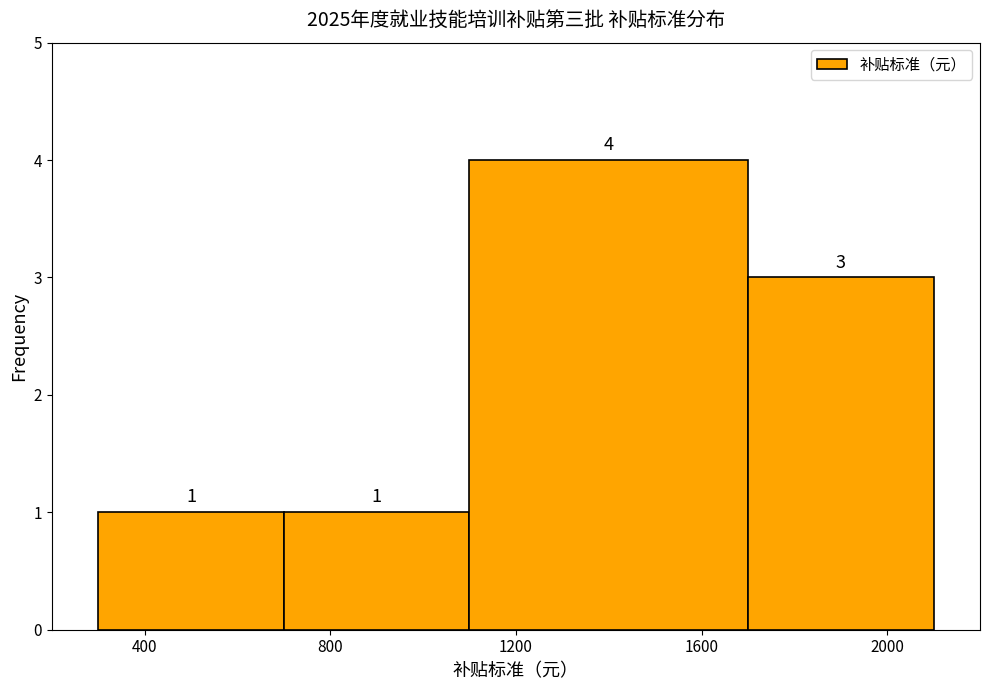

How tall is the bar that spans 700 to 1100 on the x-axis?

1